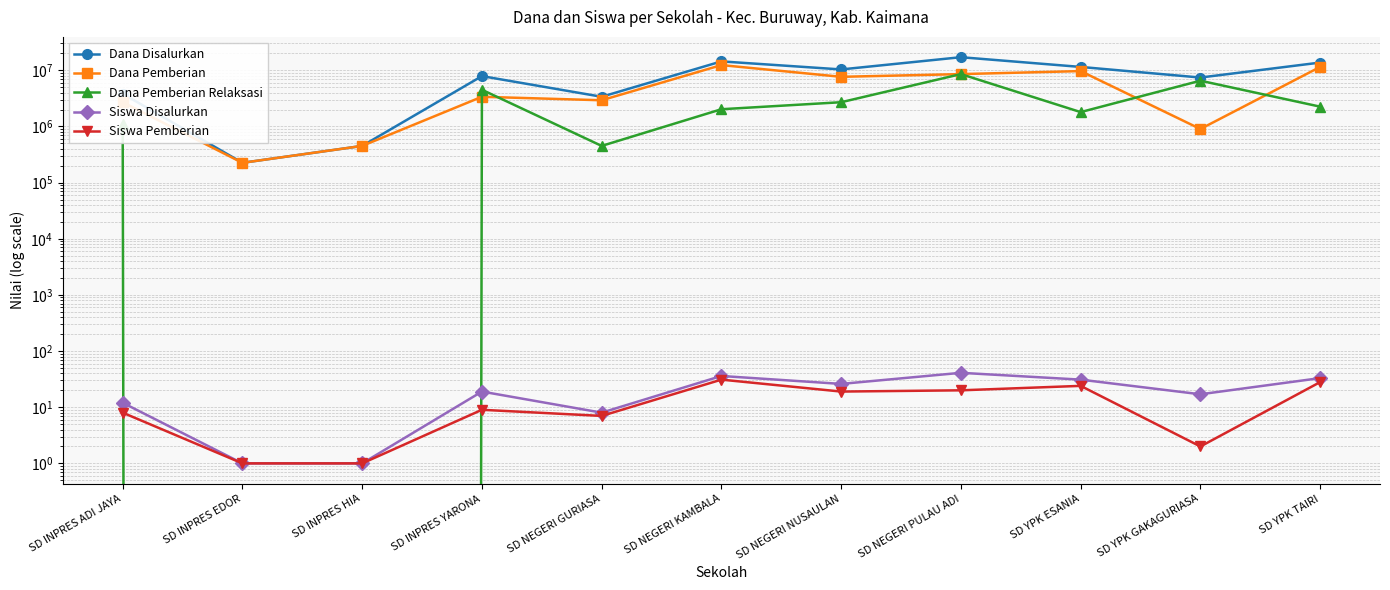

True or false: Siswa Disalurkan and Dana Disalurkan intersect in this chart.

False